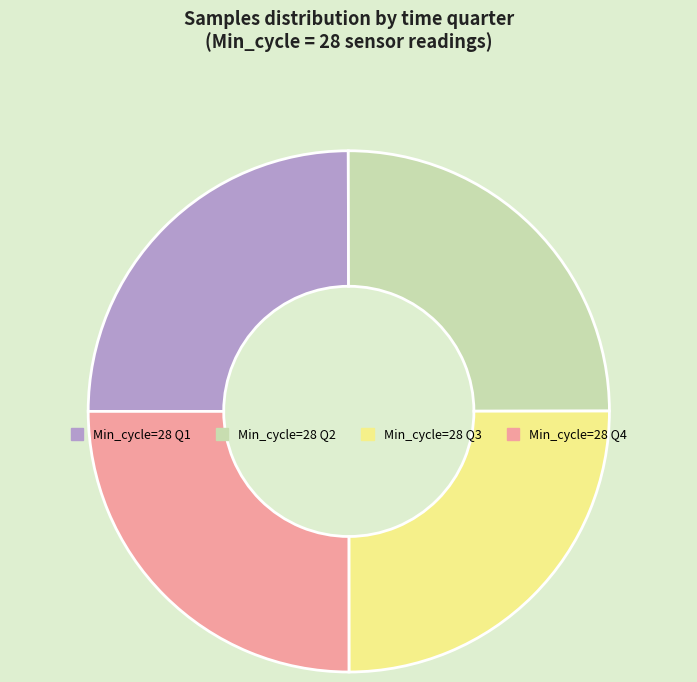

Is there any slice that represents more than half of the pie?

No